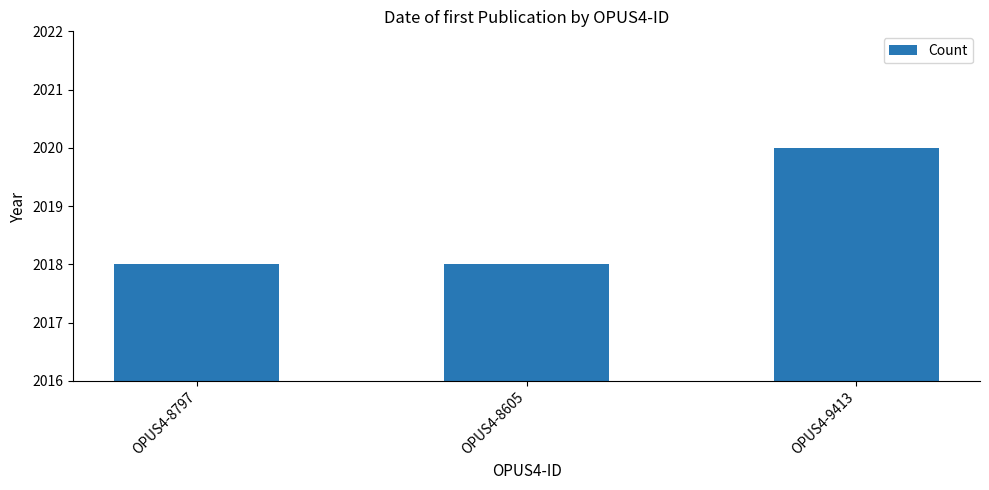

Which label corresponds to the largest value in the chart?

OPUS4-9413